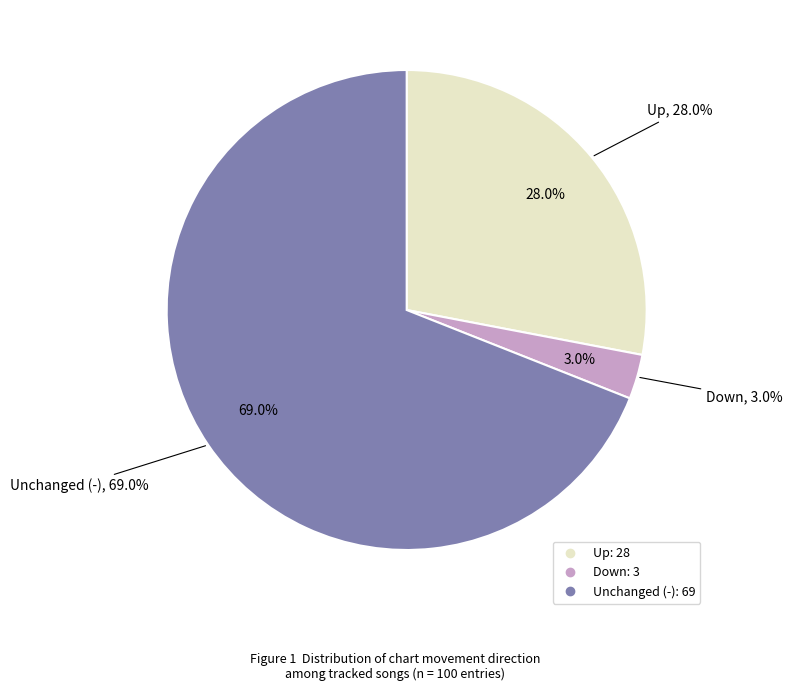

How much of the chart is everything except up?

72.0%